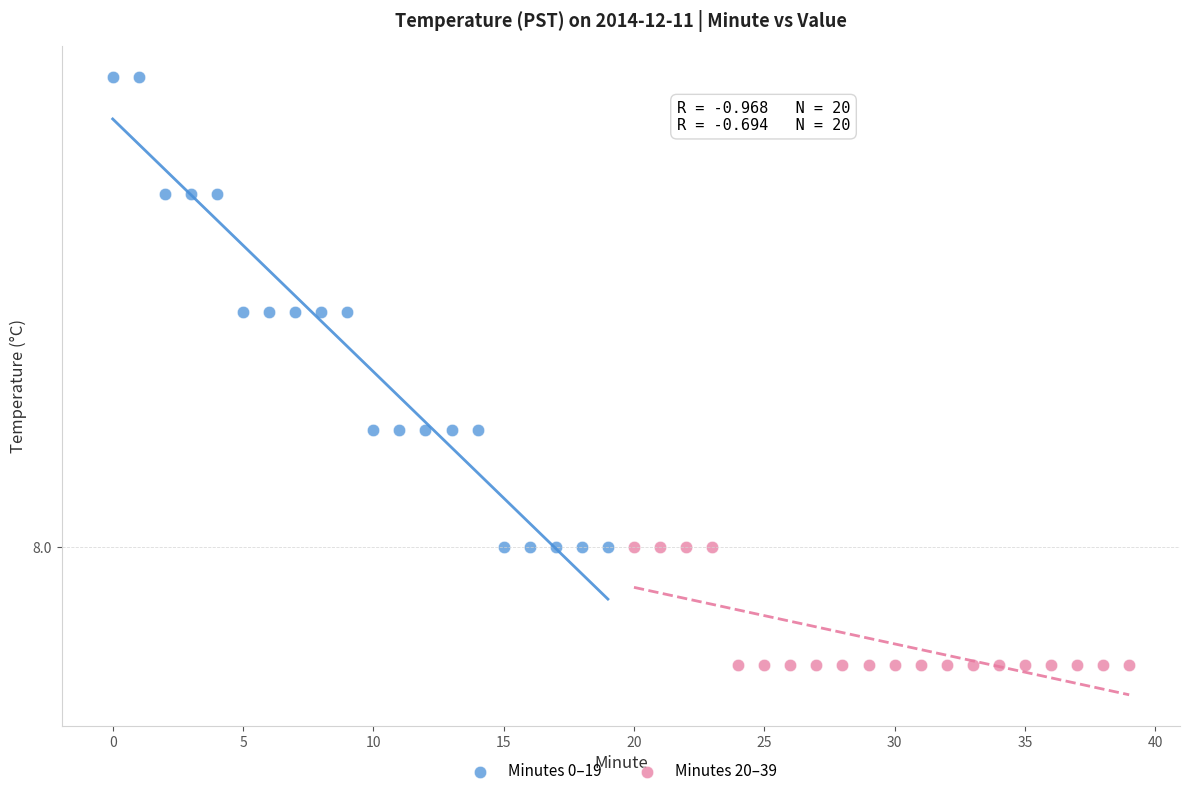

Which series contains the highest Y value?

Minutes 0–19